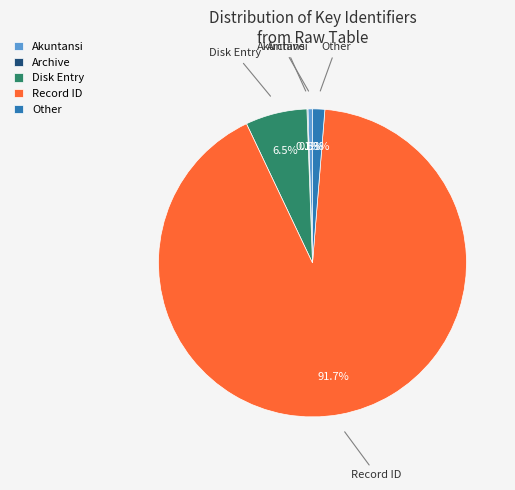

What percentage do Disk Entry and Record ID together represent?

98.1%